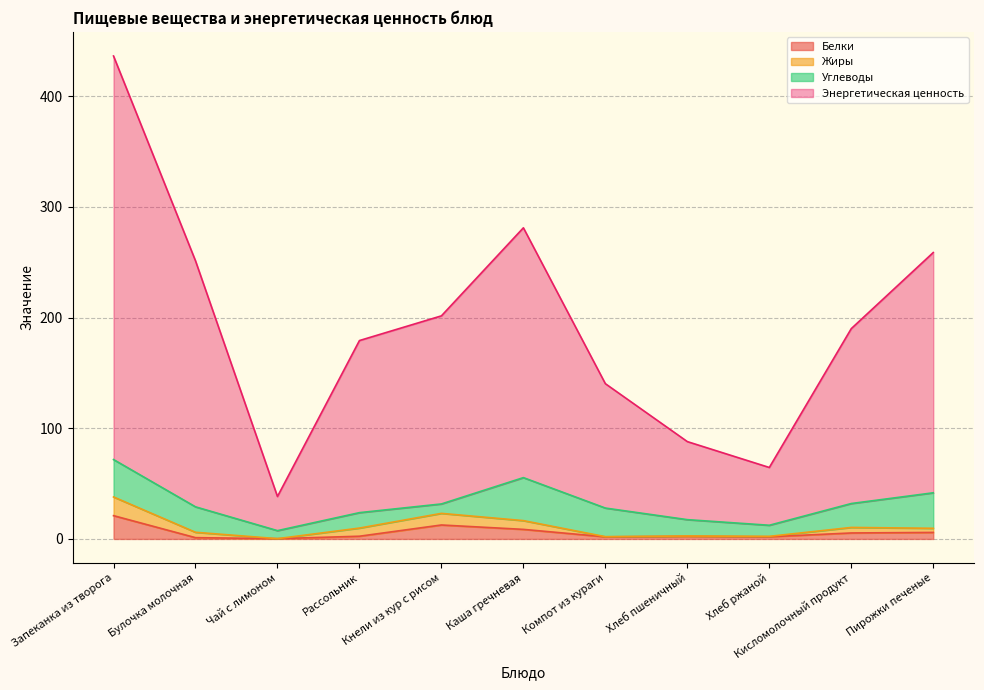

What are all the series names shown in the legend?

Белки, Жиры, Углеводы, Энергетическая ценность